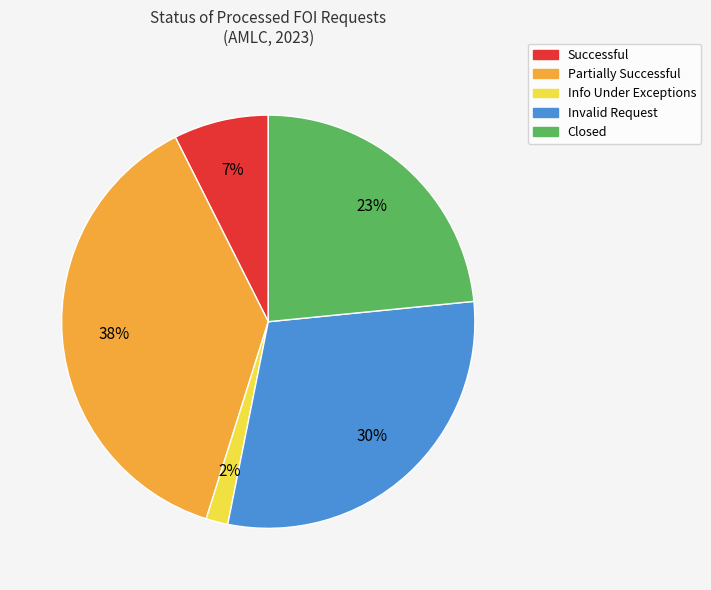

To the nearest percent, what is the difference between the largest and smallest slice percentages?

36%